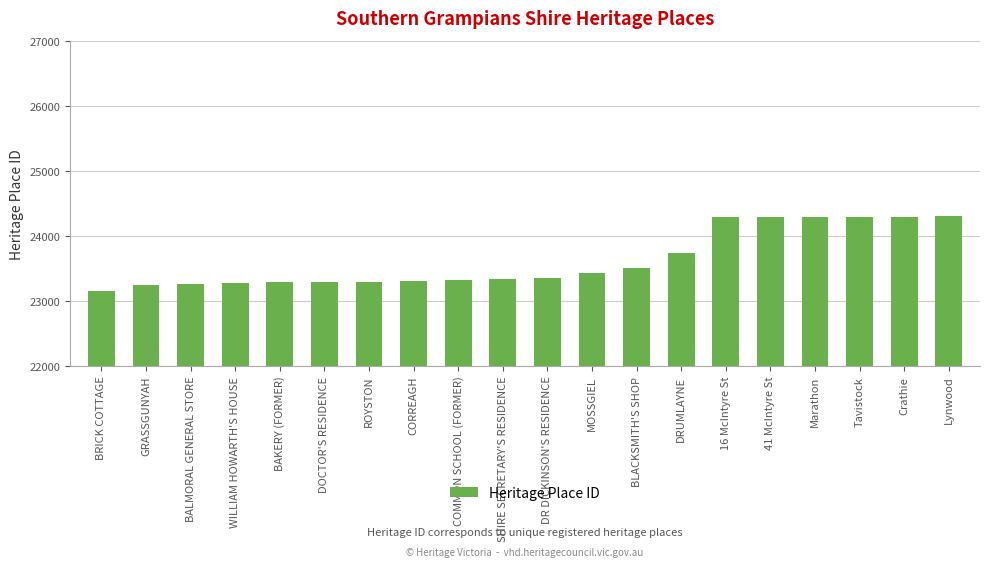

What is the sum of the values at BALMORAL GENERAL STORE and 41 McIntyre St?

47552